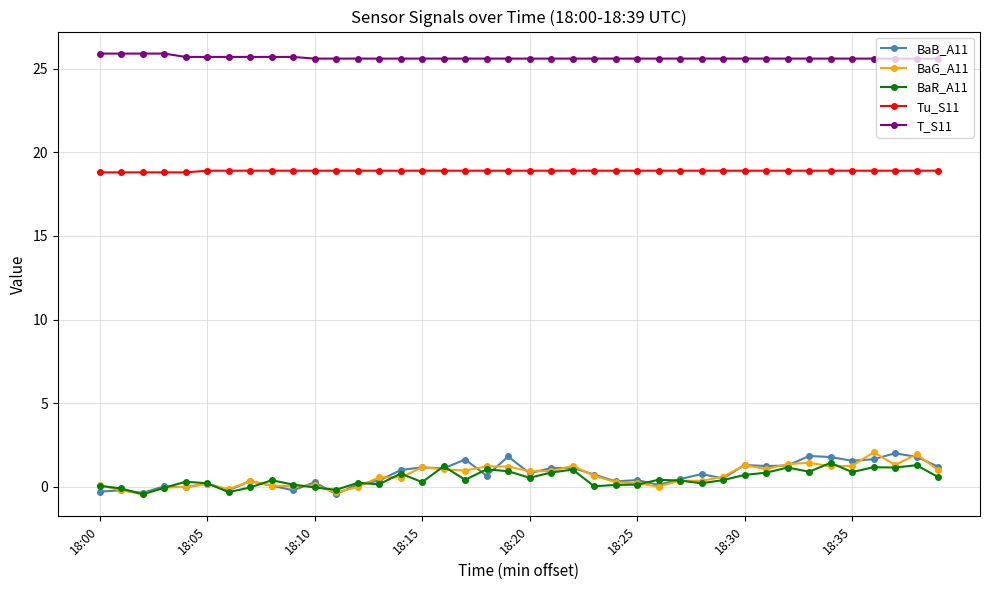

Does the chart have visible grid lines?

Yes